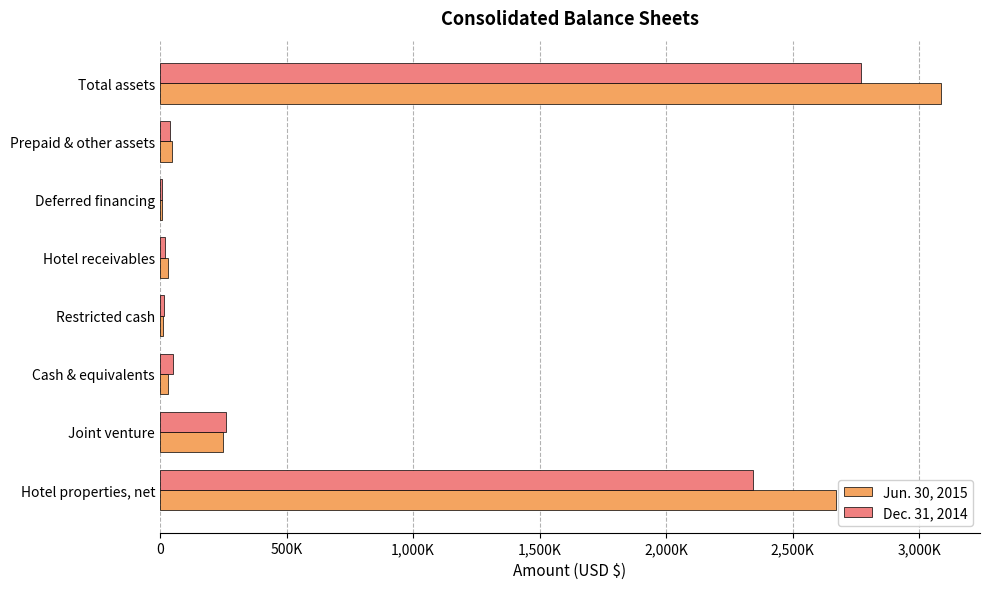

What are all the series names shown in the legend?

Jun. 30, 2015, Dec. 31, 2014